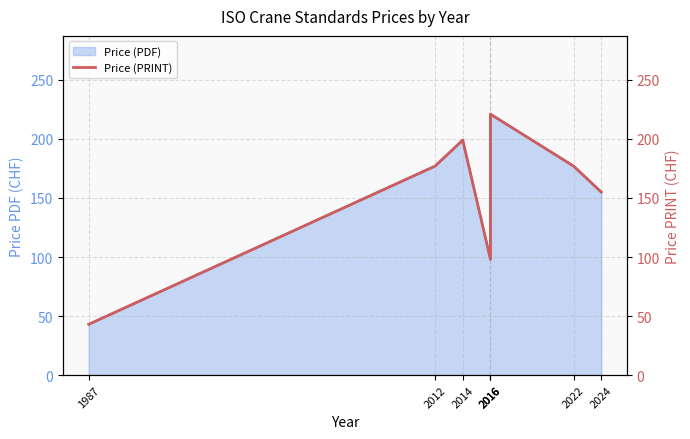

Is it true that the value at 2016 is 221?

True